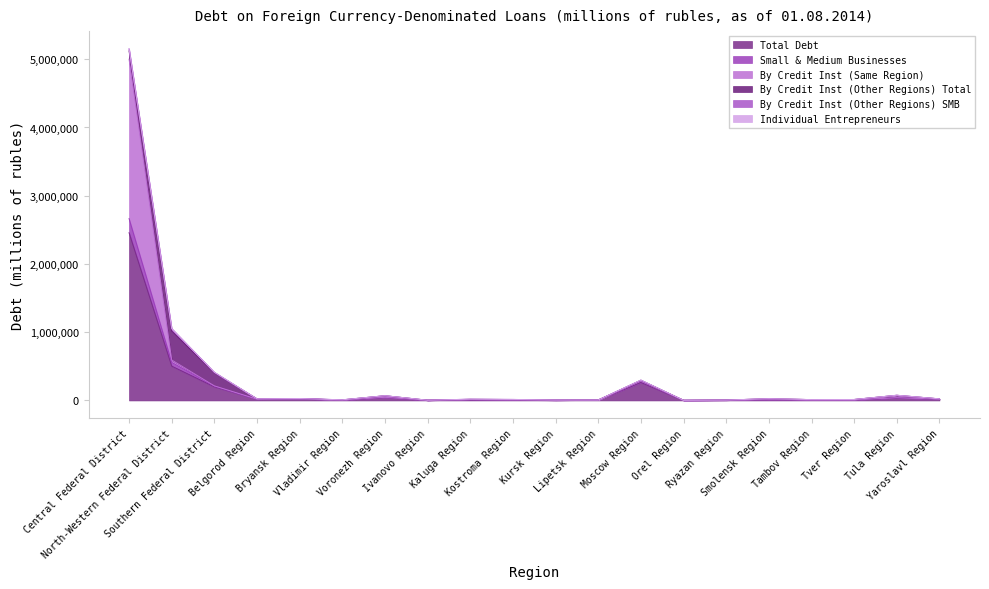

Does the chart have visible grid lines?

No